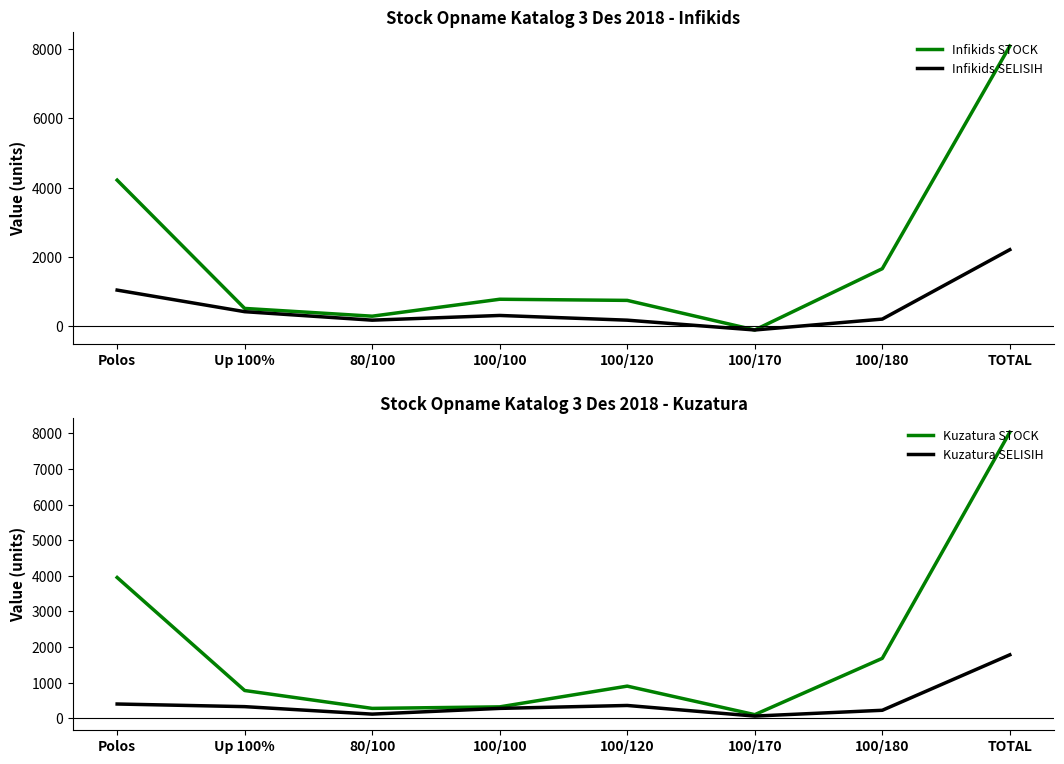

What is the difference between the maximum and minimum values in the Infikids SELISIH series?

2318